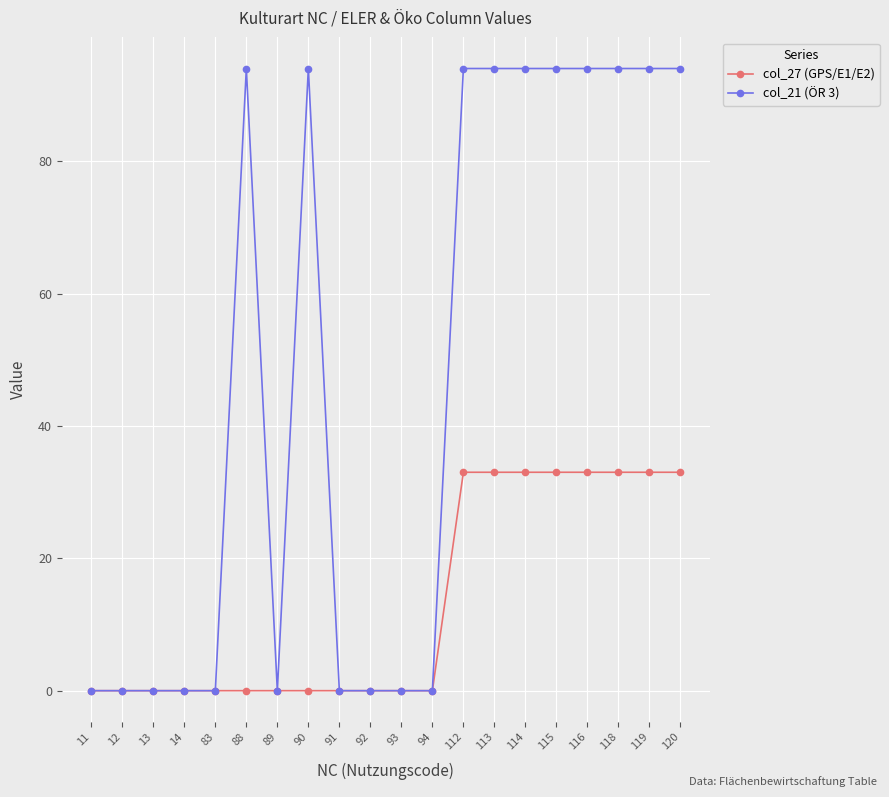

What is the difference between the maximum and minimum values in the col_27 (GPS/E1/E2) series?

33